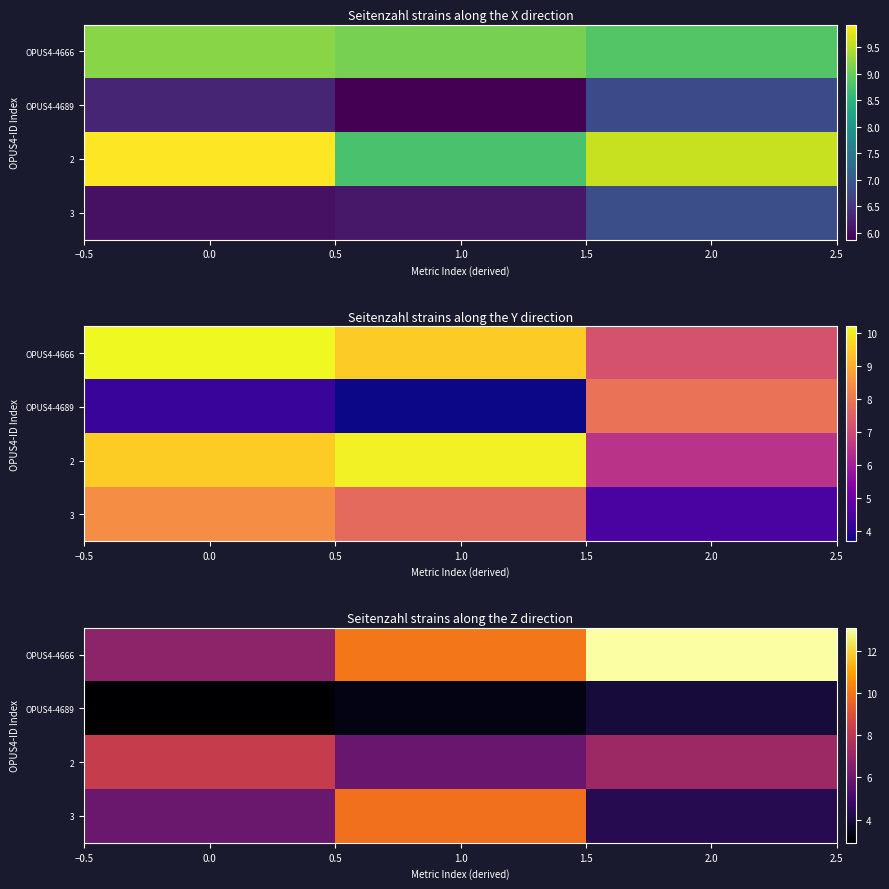

What is the greatest value displayed?

13.1